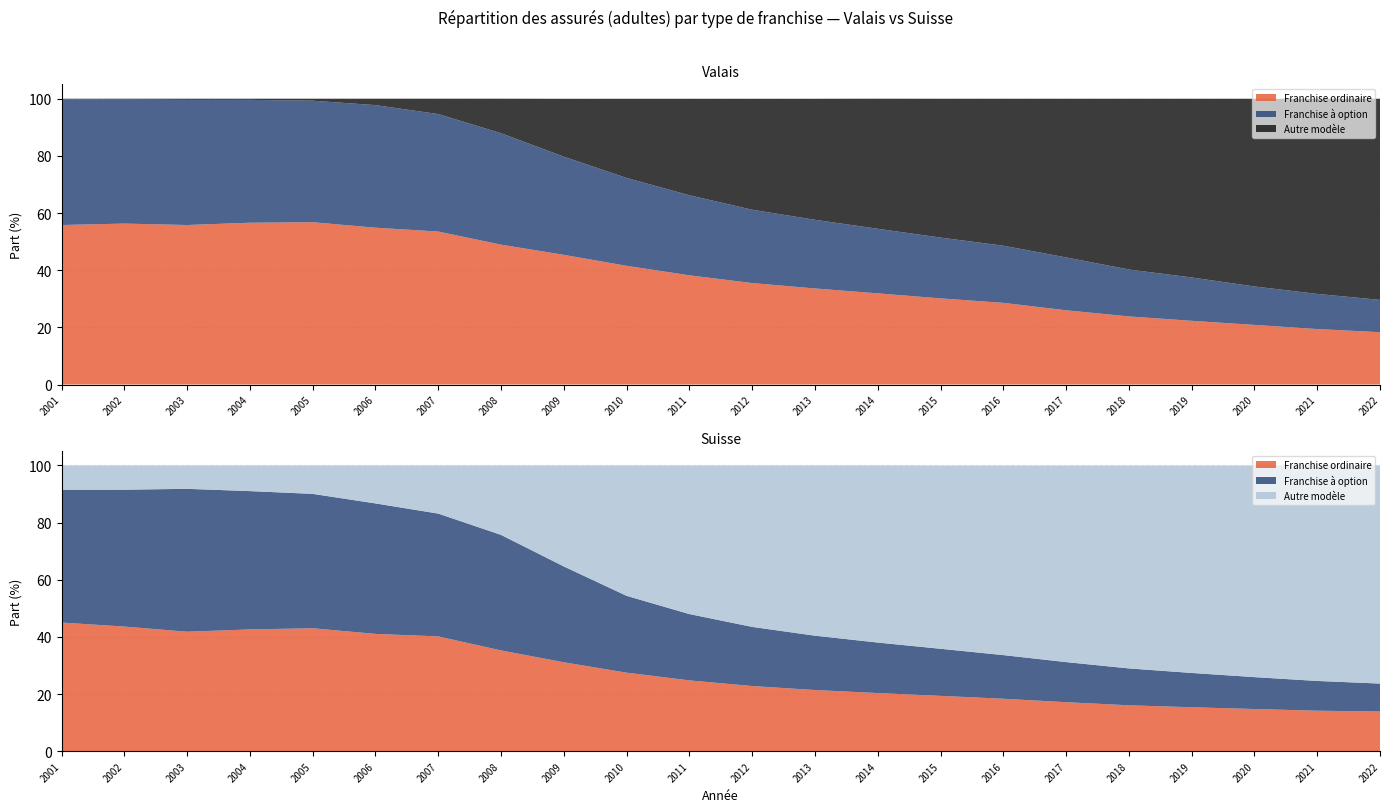

Reading right to left, list all the values displayed in this chart.

Franchise ordinaire (Valais): 2022=18.3	2021=19.4	2020=20.9	2019=22.3	2018=23.8	2017=26.0	2016=28.6	2015=30.1	2014=31.9	2013=33.6	2012=35.5	2011=38.2	2010=41.5	2009=45.4	2008=48.9	2007=53.5	2006=54.9	2005=56.8	2004=56.6	2003=55.8	2002=56.3	2001=55.8
Franchise à option (Valais): 2022=11.3	2021=12.3	2020=13.4	2019=15.2	2018=16.4	2017=18.5	2016=20.0	2015=21.3	2014=22.6	2013=24.0	2012=25.7	2011=28.0	2010=30.8	2009=34.4	2008=39.0	2007=41.1	2006=42.9	2005=42.5	2004=43.0	2003=43.8	2002=43.4	2001=44.0
Autre modèle (Valais): 2022=70.4	2021=68.3	2020=65.7	2019=62.5	2018=59.7	2017=55.5	2016=51.4	2015=48.6	2014=45.5	2013=42.3	2012=38.8	2011=33.8	2010=27.7	2009=20.2	2008=12.1	2007=5.4	2006=2.2	2005=0.7	2004=0.4	2003=0.4	2002=0.3	2001=0.2
Franchise ordinaire (Suisse): 2022=13.9	2021=14.2	2020=14.7	2019=15.4	2018=16.0	2017=17.1	2016=18.3	2015=19.4	2014=20.3	2013=21.4	2012=22.8	2011=24.8	2010=27.5	2009=31.1	2008=35.3	2007=40.2	2006=41.0	2005=43.0	2004=42.6	2003=41.8	2002=43.6	2001=45.0
Franchise à option (Suisse): 2022=9.8	2021=10.4	2020=11.2	2019=12.0	2018=12.9	2017=14.0	2016=15.3	2015=16.5	2014=17.7	2013=19.0	2012=20.7	2011=23.2	2010=26.9	2009=33.5	2008=40.4	2007=43.0	2006=45.7	2005=47.0	2004=48.4	2003=50.0	2002=47.9	2001=46.5
Autre modèle (Suisse): 2022=76.3	2021=75.4	2020=74.0	2019=72.6	2018=71.0	2017=68.8	2016=66.3	2015=64.1	2014=62.0	2013=59.6	2012=56.5	2011=52.0	2010=45.6	2009=35.4	2008=24.3	2007=16.9	2006=13.3	2005=10.0	2004=9.0	2003=8.2	2002=8.5	2001=8.5